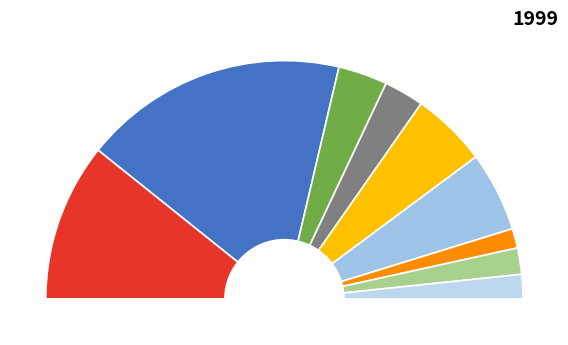

Does 02 account for over 50% of the chart?

No